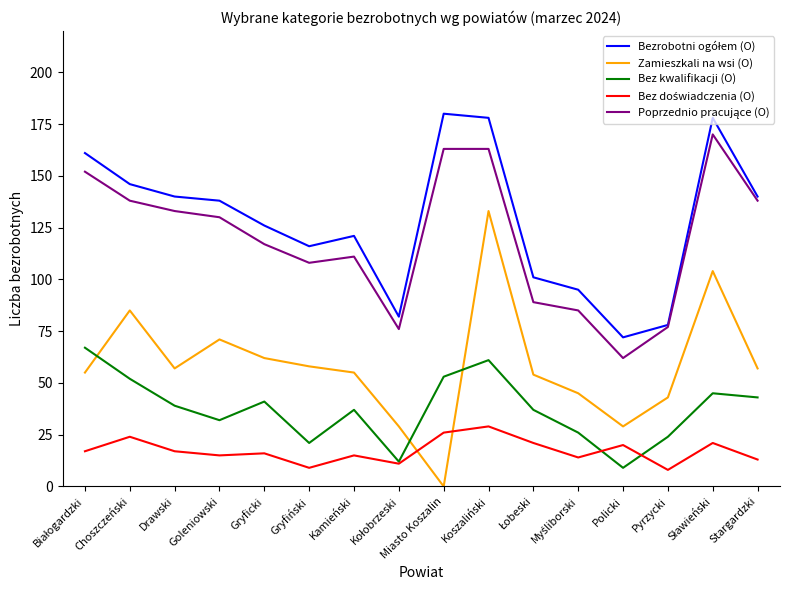

What is the approximate value of Zamieszkali na wsi (O) at Kamieński?

55